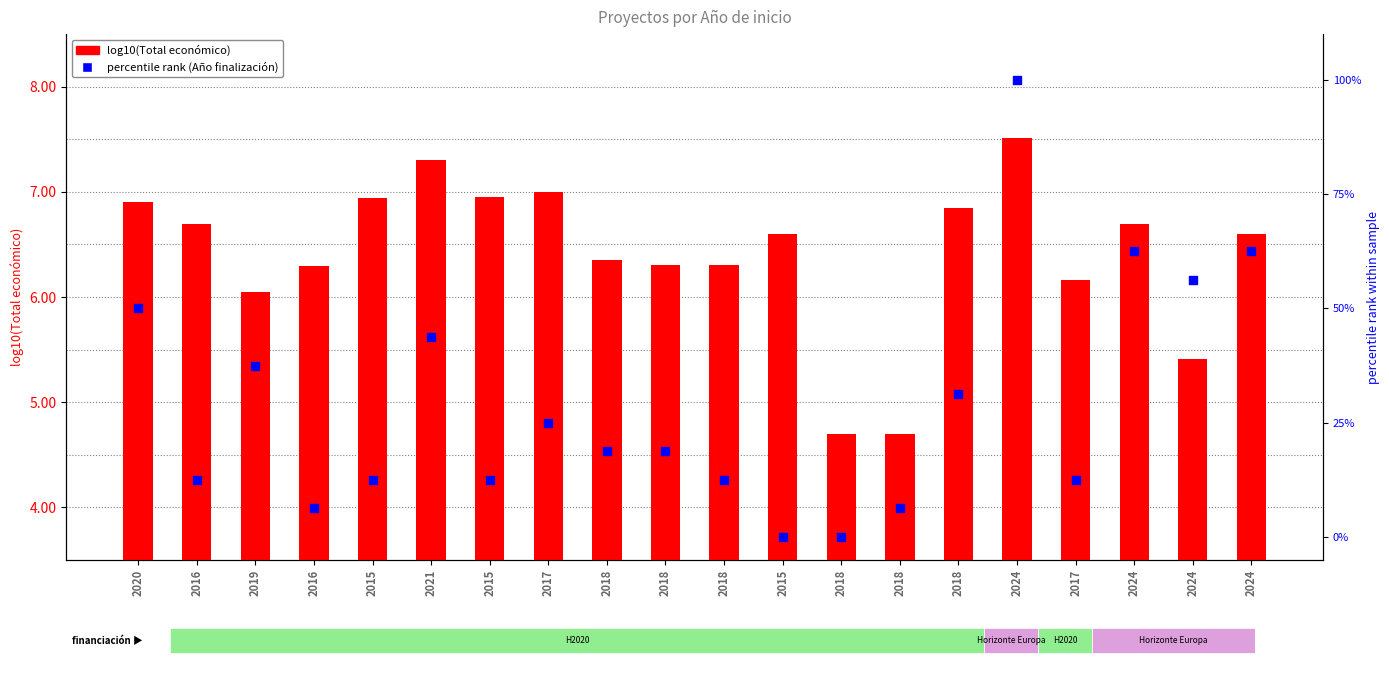

Which series reaches the maximum Y coordinate?

percentile rank (Año finalización)